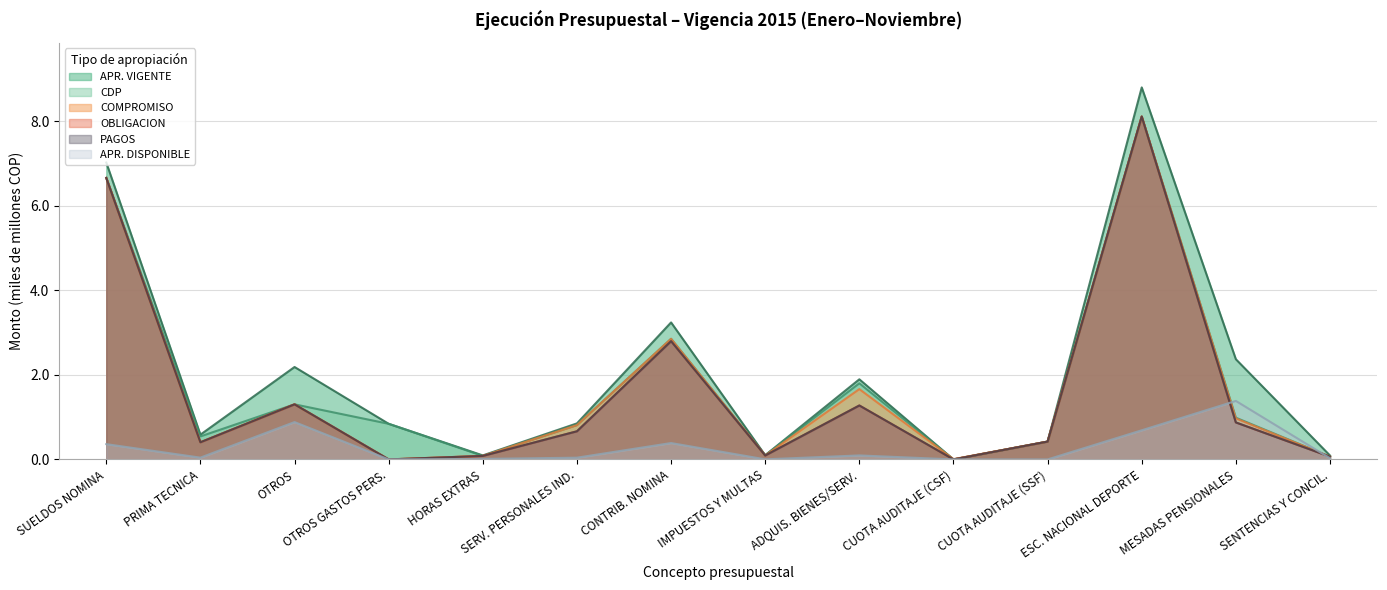

The value of APR. VIGENTE at SUELDOS NOMINA is 3.5. True or false?

False